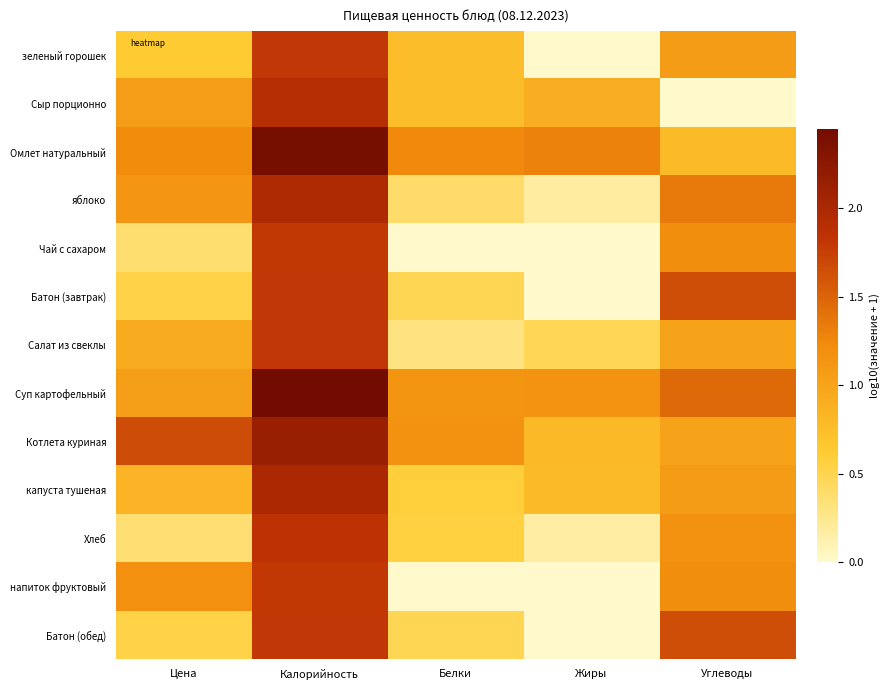

Reading left to right, extract all data points from this chart.

зеленый горошек: Цена=0.6	Калорийность=1.8	Белки=0.7	Жиры=0.0	Углеводы=1.1
Сыр порционно: Цена=1.1	Калорийность=1.9	Белки=0.8	Жиры=0.9	Углеводы=0.0
Омлет натуральный: Цена=1.2	Калорийность=2.4	Белки=1.2	Жиры=1.3	Углеводы=0.8
яблоко: Цена=1.1	Калорийность=2.0	Белки=0.4	Жиры=0.2	Углеводы=1.3
Чай с сахаром: Цена=0.4	Калорийность=1.8	Белки=0.0	Жиры=0.0	Углеводы=1.2
Батон (завтрак): Цена=0.5	Калорийность=1.8	Белки=0.5	Жиры=0.0	Углеводы=1.7
Салат из свеклы: Цена=0.9	Калорийность=1.8	Белки=0.3	Жиры=0.5	Углеводы=1.0
Суп картофельный: Цена=1.0	Калорийность=2.5	Белки=1.1	Жиры=1.2	Углеводы=1.5
Котлета куриная: Цена=1.7	Калорийность=2.1	Белки=1.2	Жиры=0.8	Углеводы=1.0
капуста тушеная: Цена=0.8	Калорийность=2.0	Белки=0.6	Жиры=0.8	Углеводы=1.1
Хлеб: Цена=0.4	Калорийность=1.9	Белки=0.6	Жиры=0.2	Углеводы=1.2
напиток фруктовый: Цена=1.2	Калорийность=1.8	Белки=0.0	Жиры=0.0	Углеводы=1.2
Батон (обед): Цена=0.5	Калорийность=1.8	Белки=0.5	Жиры=0.0	Углеводы=1.7